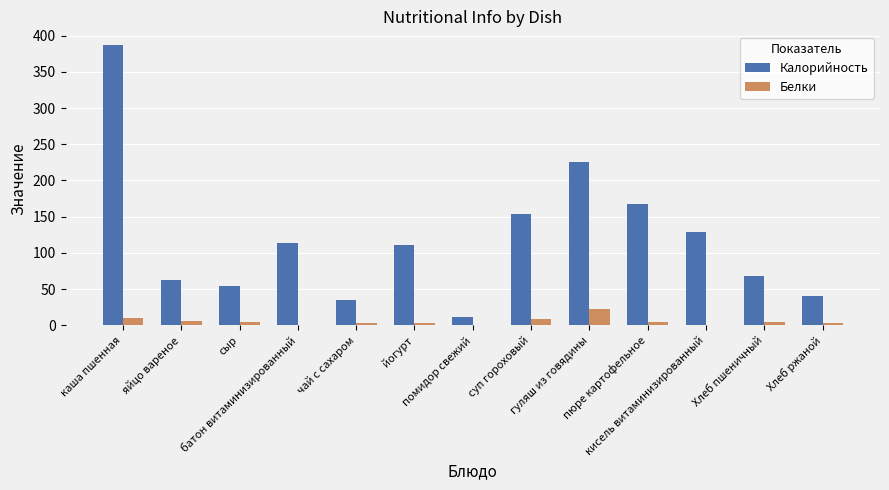

What is the sum of all Белки values?

70.3